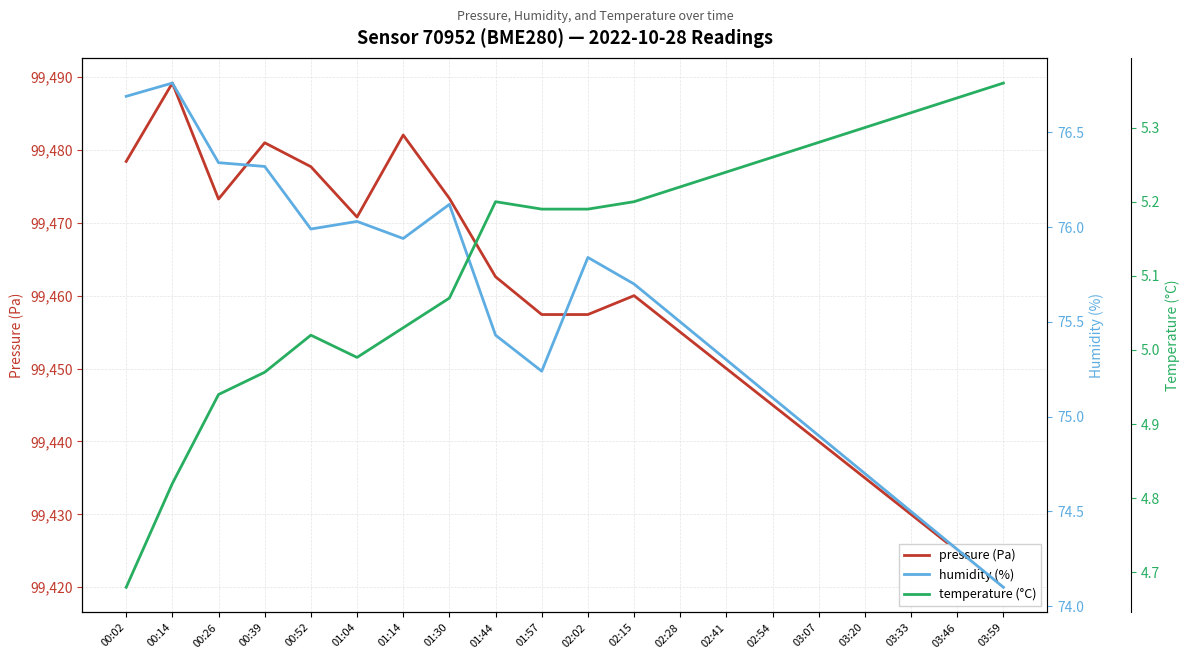

Rank the series at 01:14 from highest to lowest value.

pressure (Pa), humidity (%), temperature (°C)